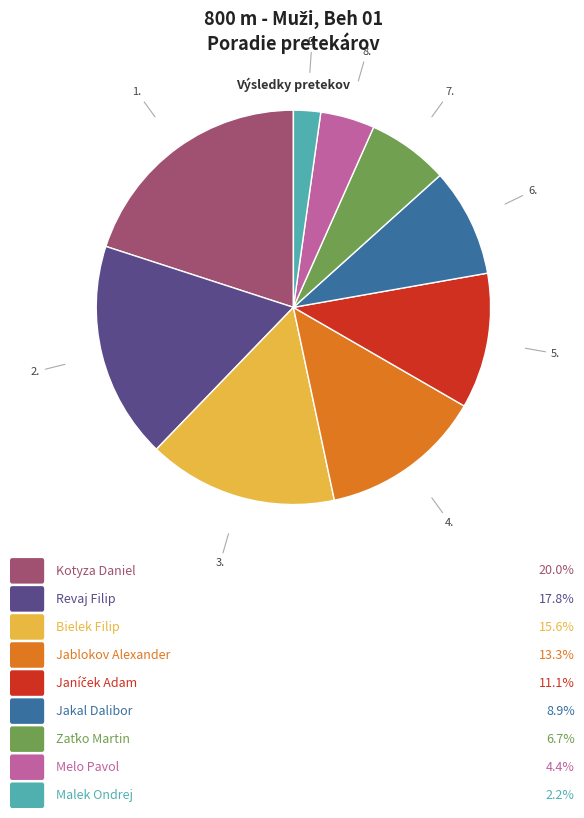

Does any single category account for the majority?

No